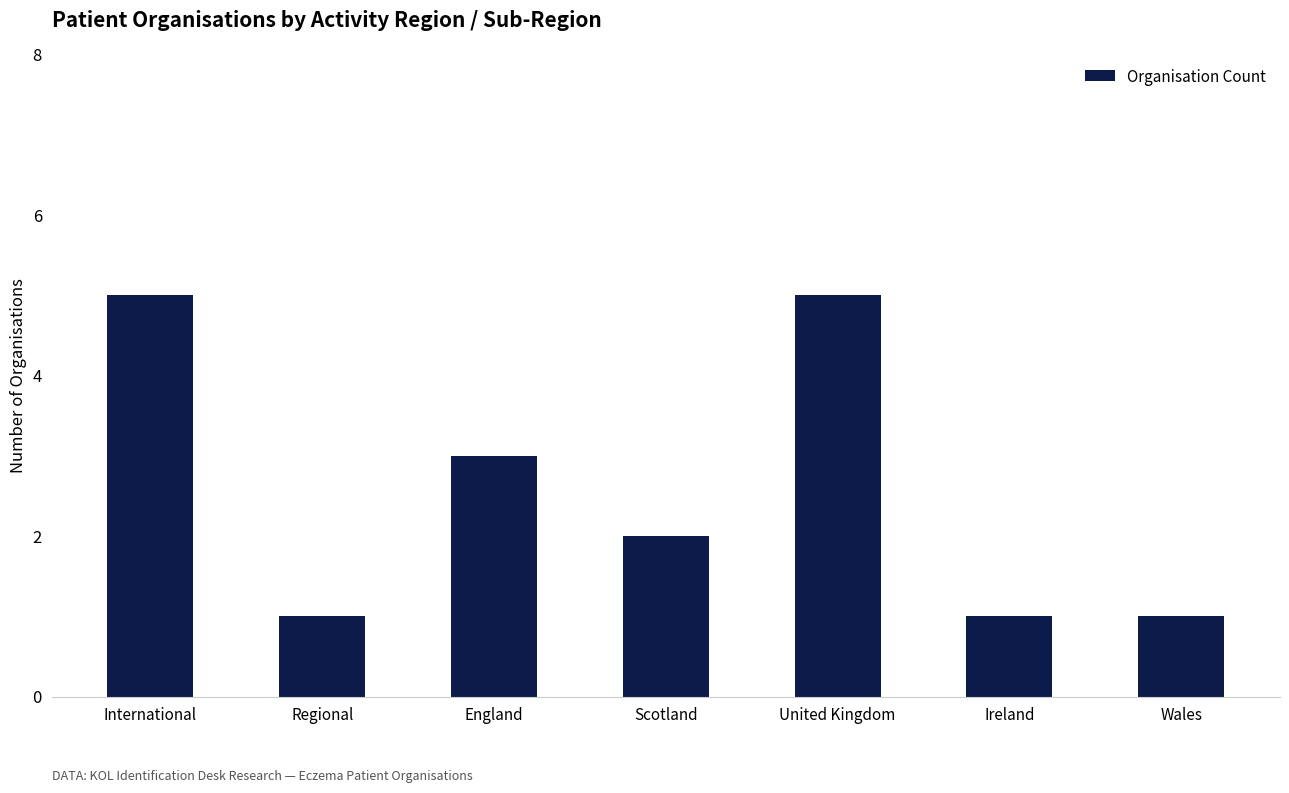

Reading left to right, list all the values displayed in this chart.

International=5	Regional=1	England=3	Scotland=2	United Kingdom=5	Ireland=1	Wales=1